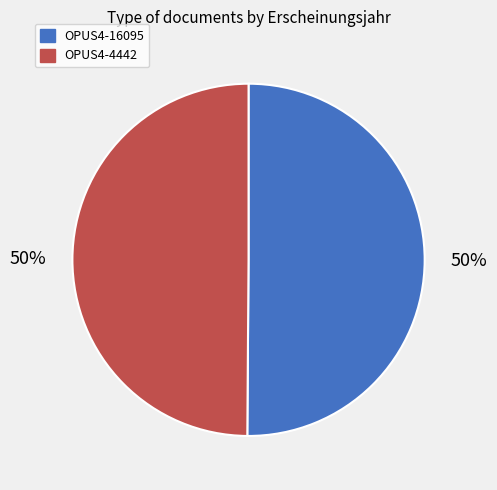

To the nearest percent, what is the combined percentage of OPUS4-4442 and OPUS4-16095?

100%